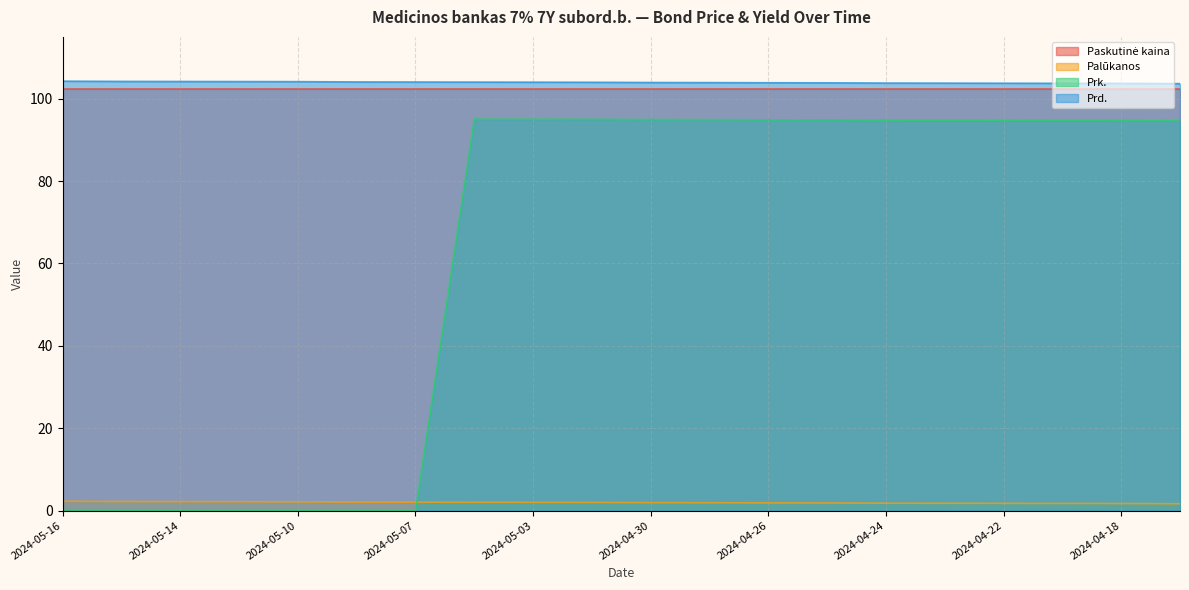

At which label does Prd. reach its peak?

2024-05-16